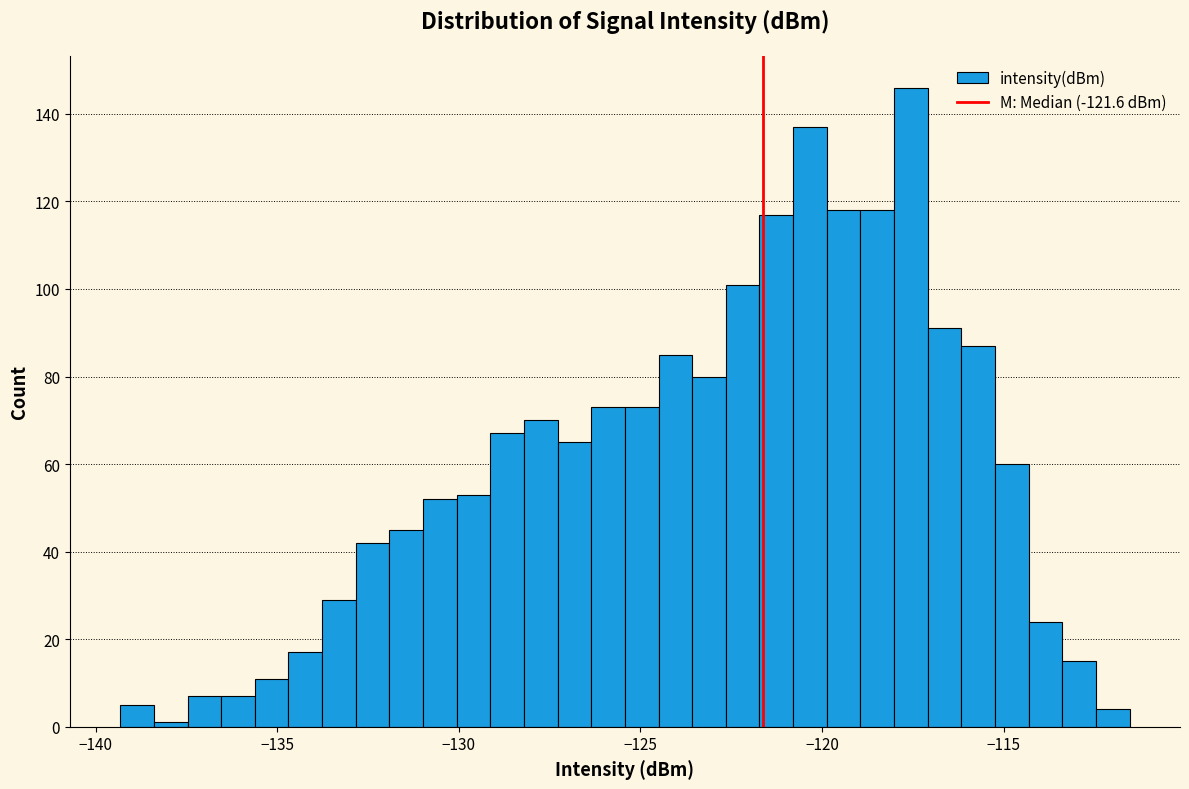

Around what value on the x-axis is the tallest bar? Give the approximate position of its centre, as read against the axis.

-117.5